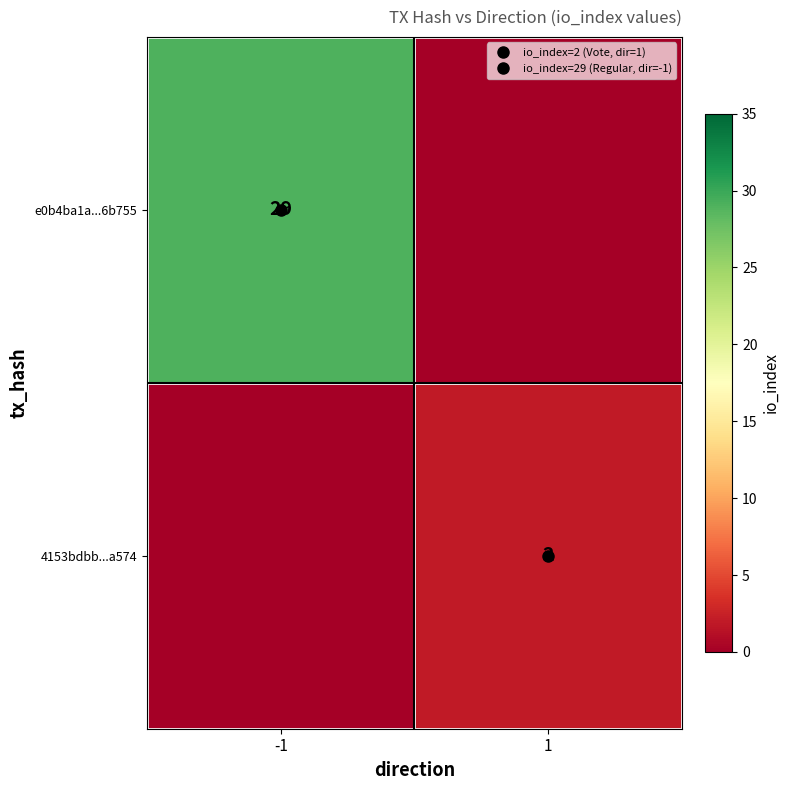

List the series in order of their overall mean, highest first.

e0b4ba1a...6b755, 4153bdbb...a574